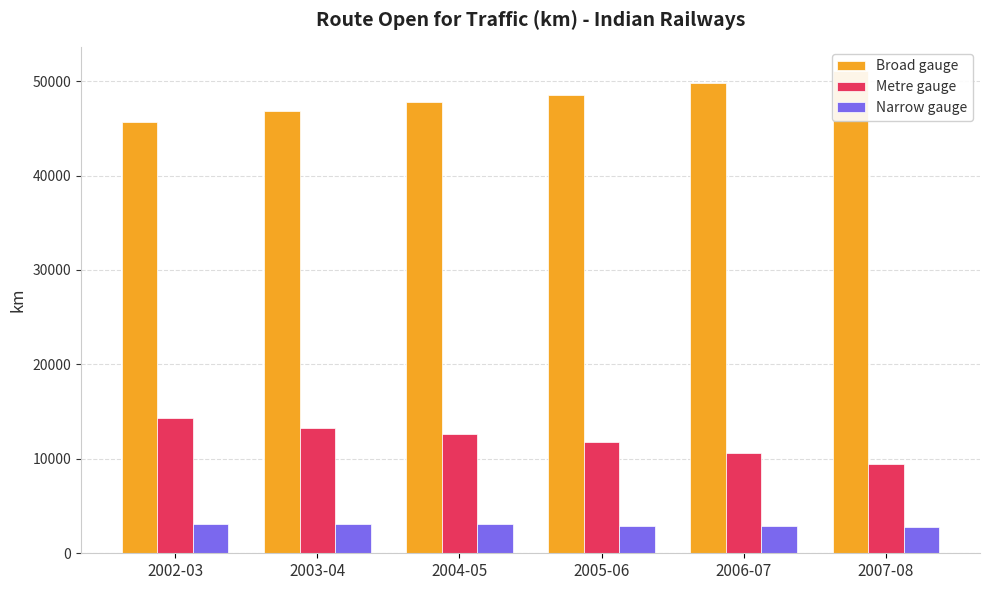

The Narrow gauge series shows 1361 at 2002-03. True or false?

False